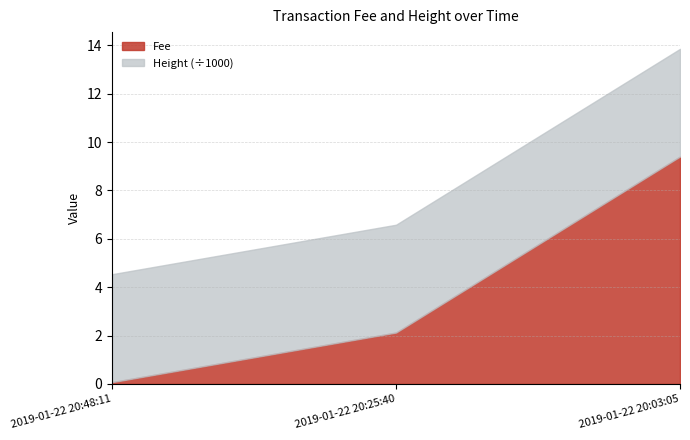

What is the difference between the maximum and second lowest values in the Fee series?

7.3